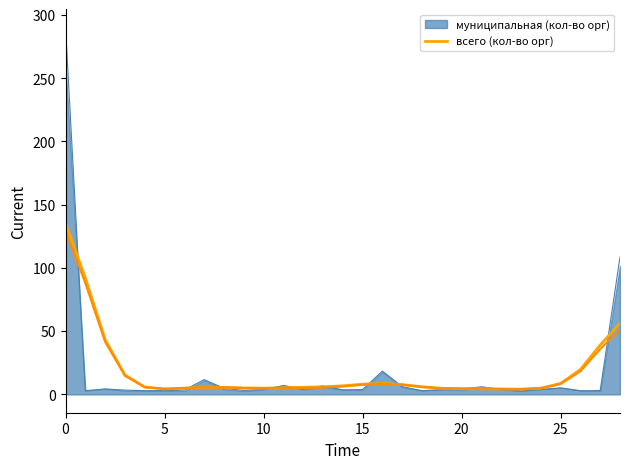

At which category does the data reach its first local peak?

7